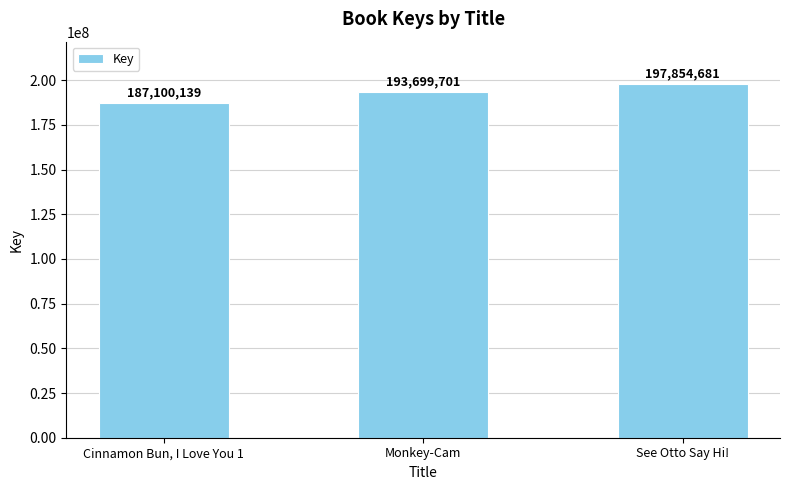

What is the difference between the maximum and minimum values?

10754542